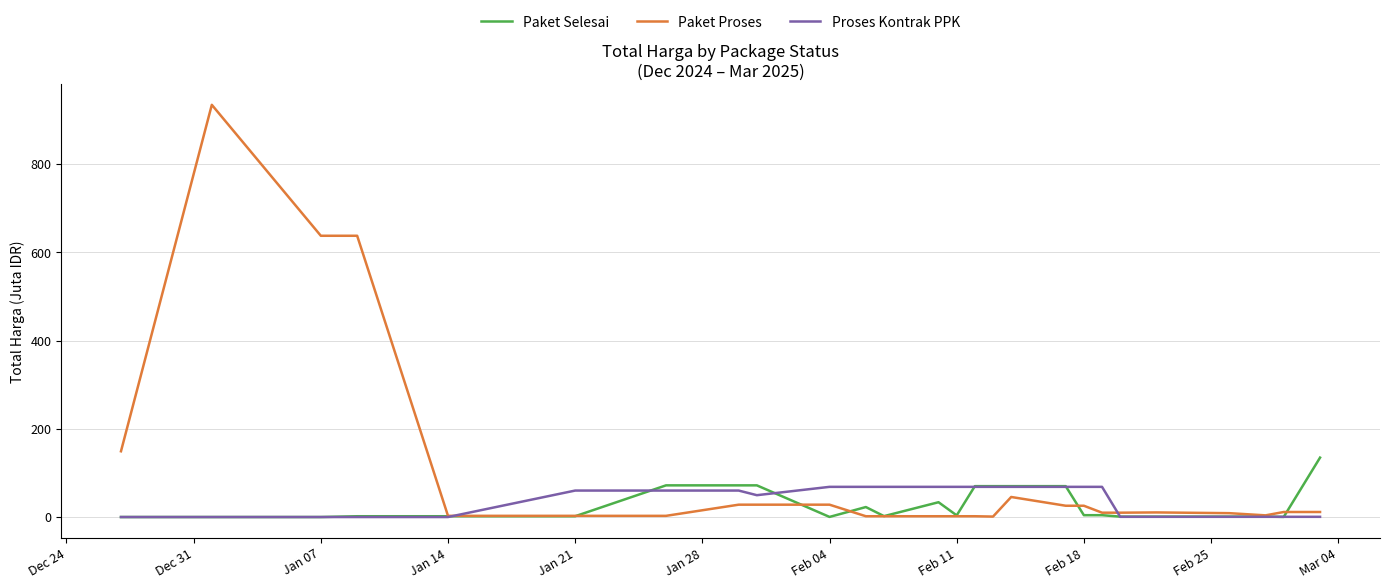

What is the highest value of the Paket Selesai series?

134.7